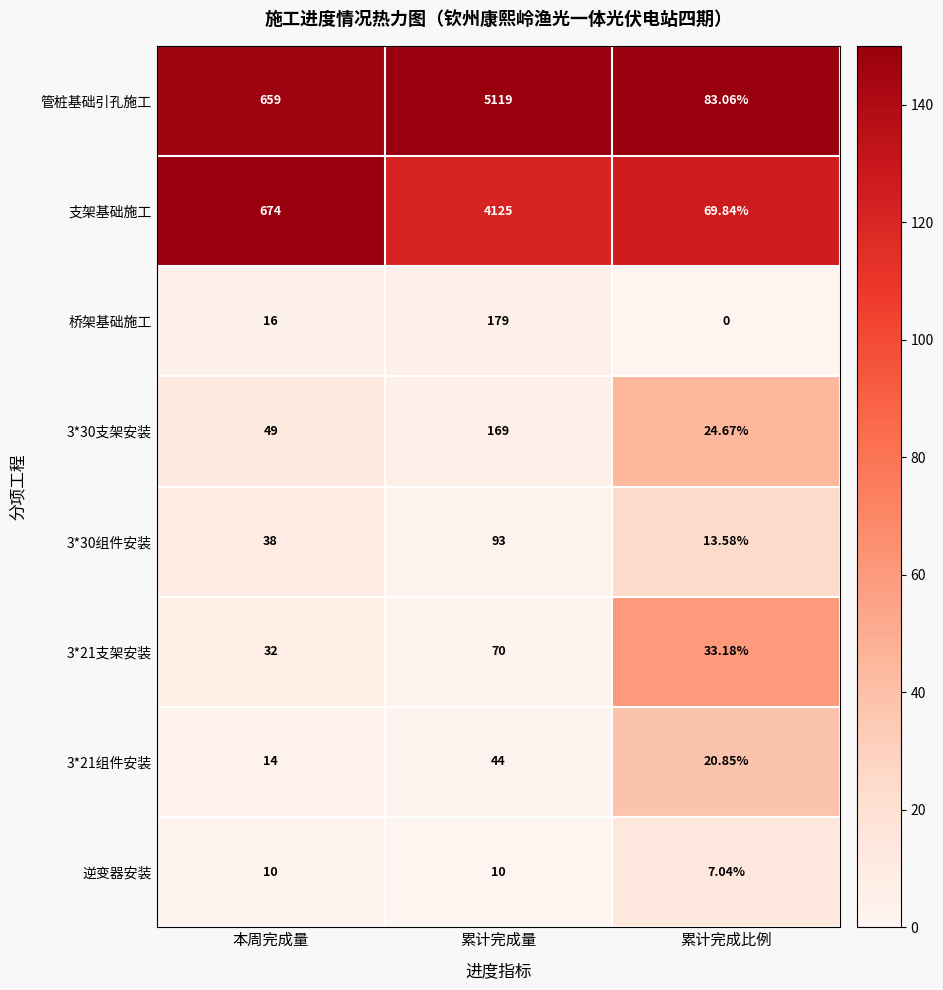

At which category is the sum across all series the highest?

累计完成量